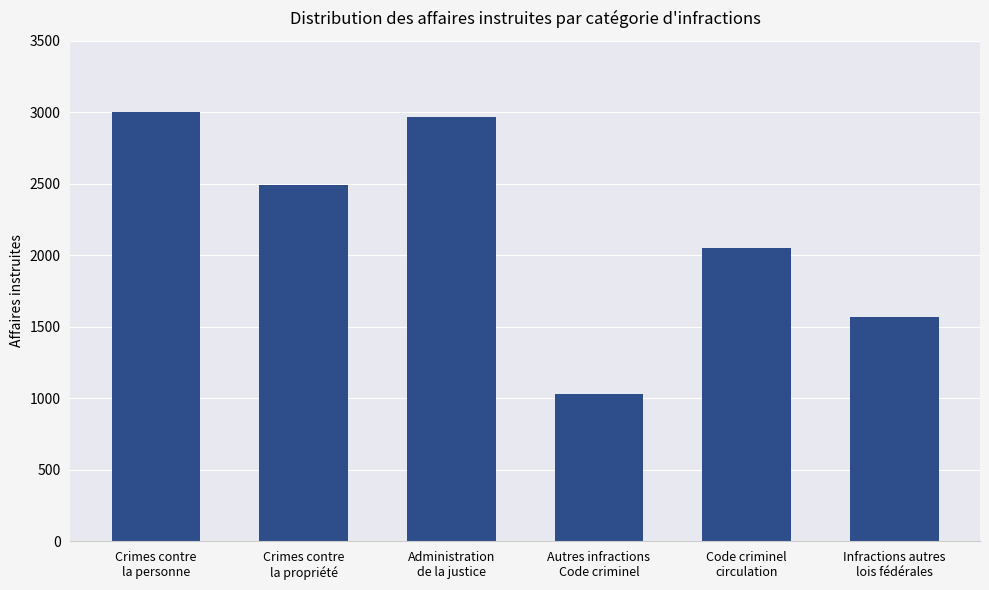

Reading right to left, list all the values displayed in this chart.

Infractions autres
lois fédérales=1565	Code criminel
circulation=2052	Autres infractions
Code criminel=1029	Administration
de la justice=2966	Crimes contre
la propriété=2494	Crimes contre
la personne=3002